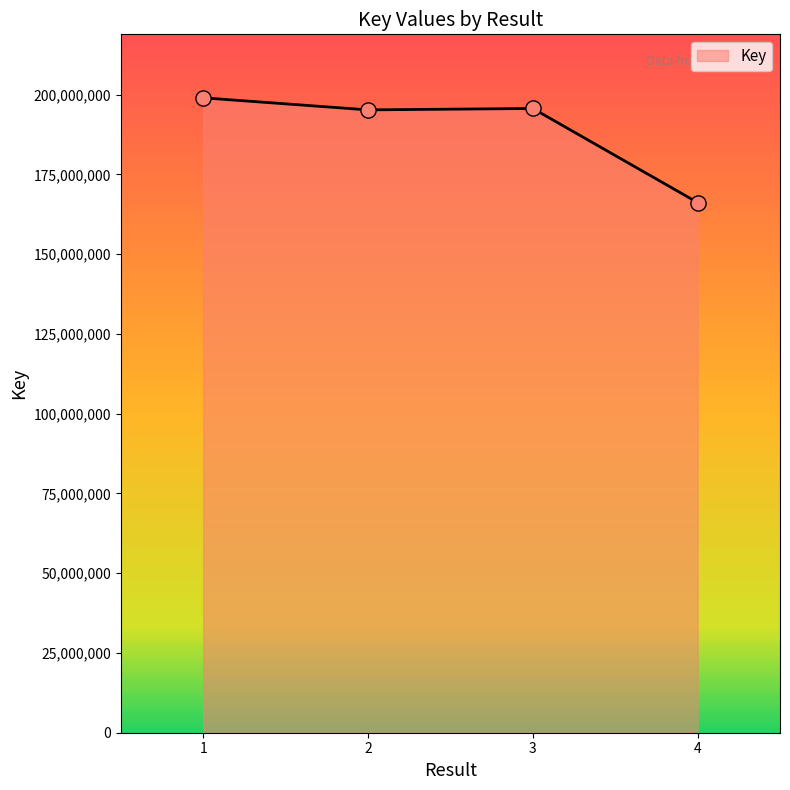

What is the change in value from 3 to 4?

-29475737